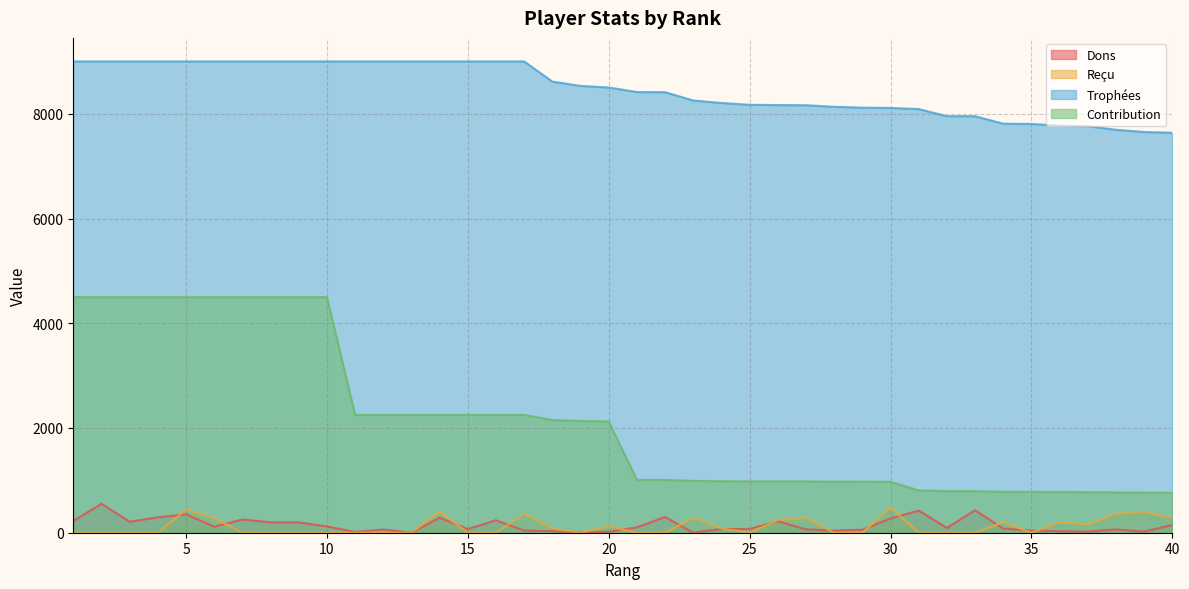

Is the value of Dons at 19 greater than the value of Reçu at 5?

No